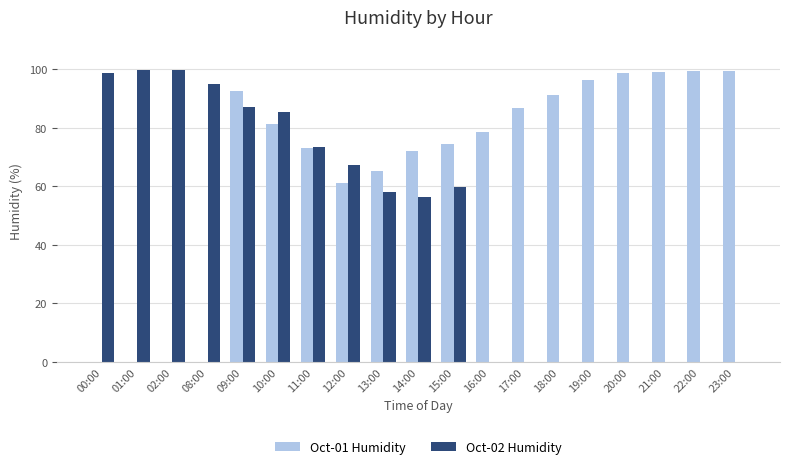

At which category is the sum across all series the highest?

09:00